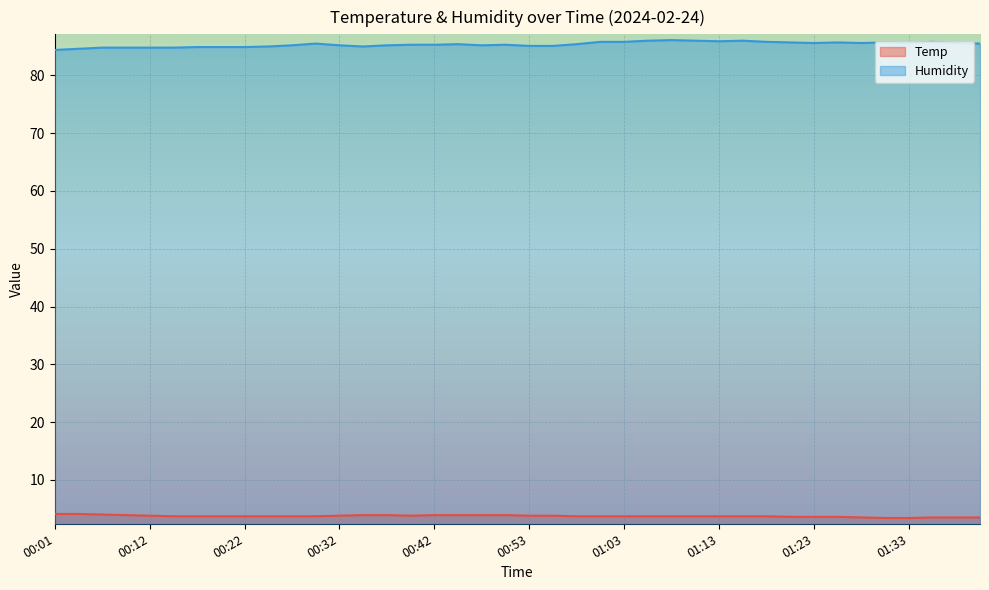

Rank the series at 00:04 from lowest to highest value.

Temp, Humidity